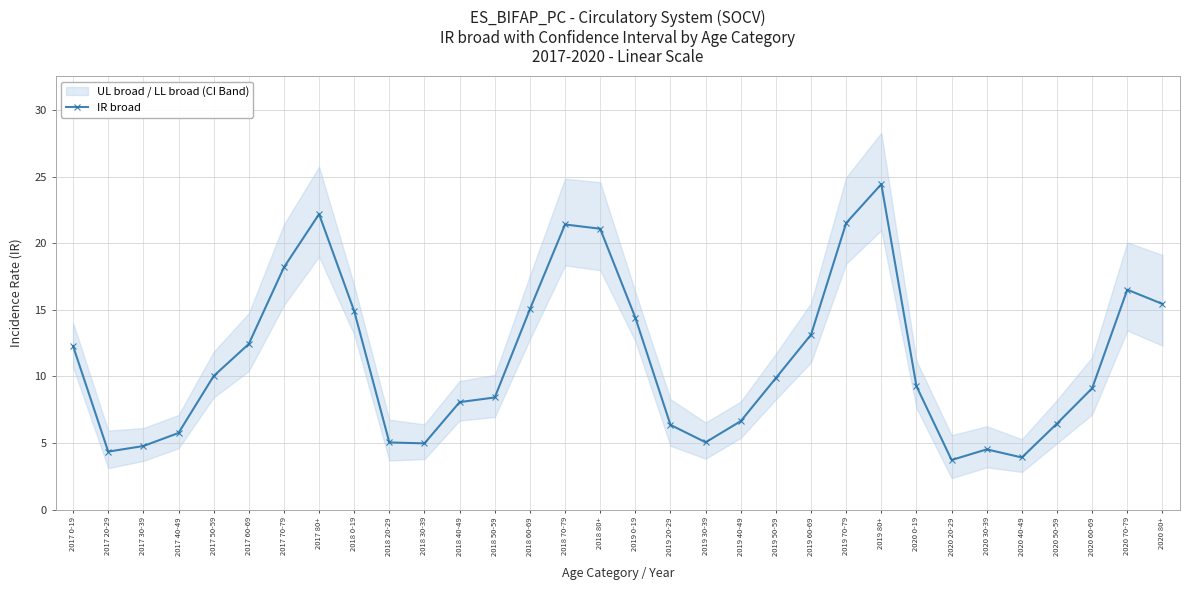

Count the number of categories in the chart.

32